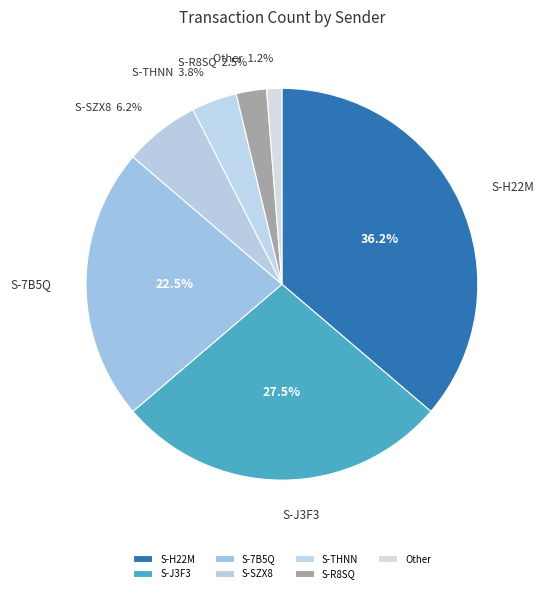

How many slices are in this pie chart?

7